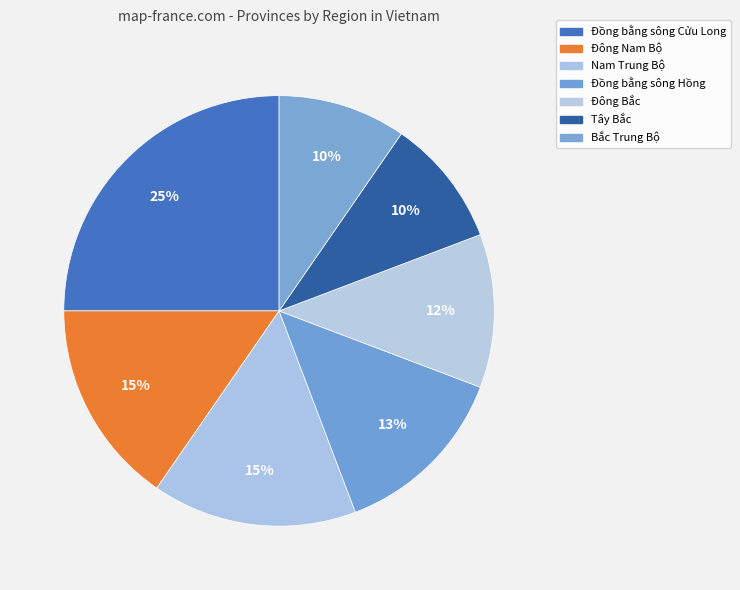

Is there a majority slice in this chart?

No